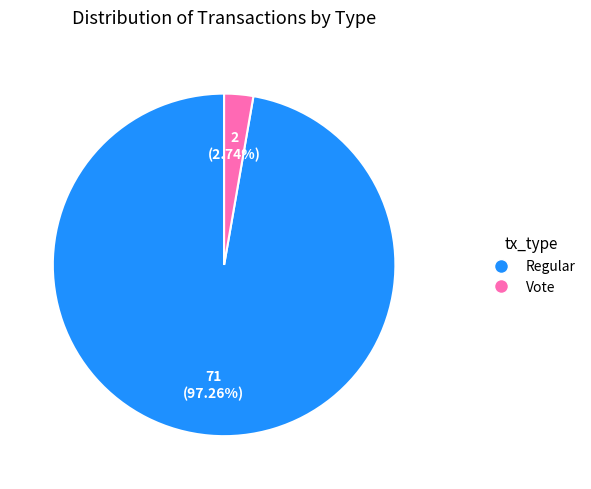

The Regular slice represents 97% of the pie. True or false?

True